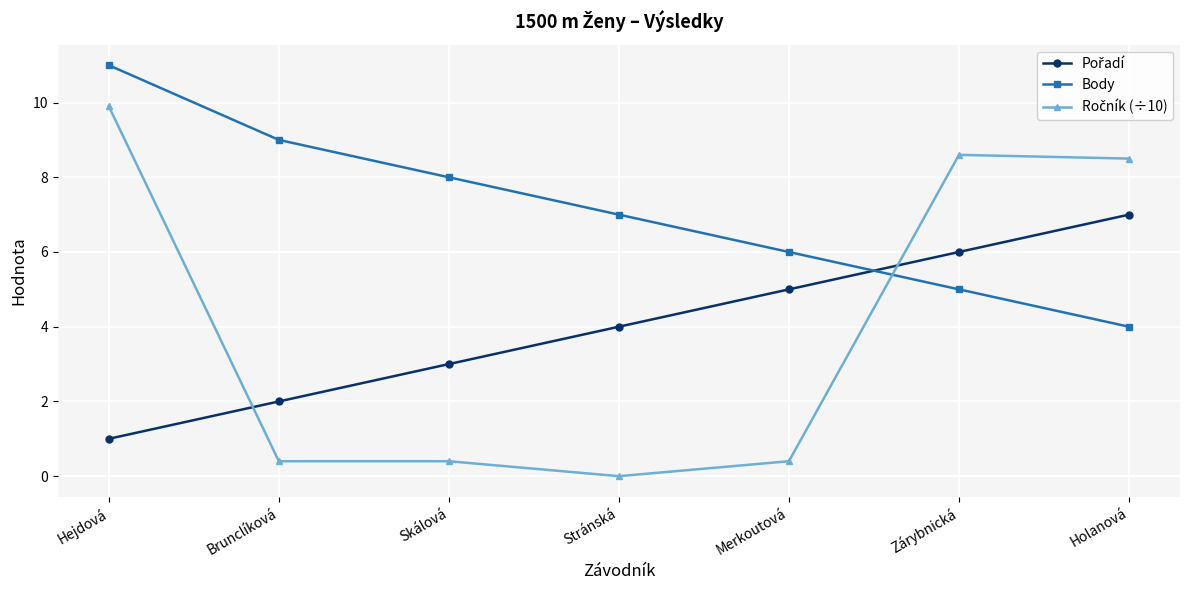

What is the label of the 6th point from the left?

Zárybnická